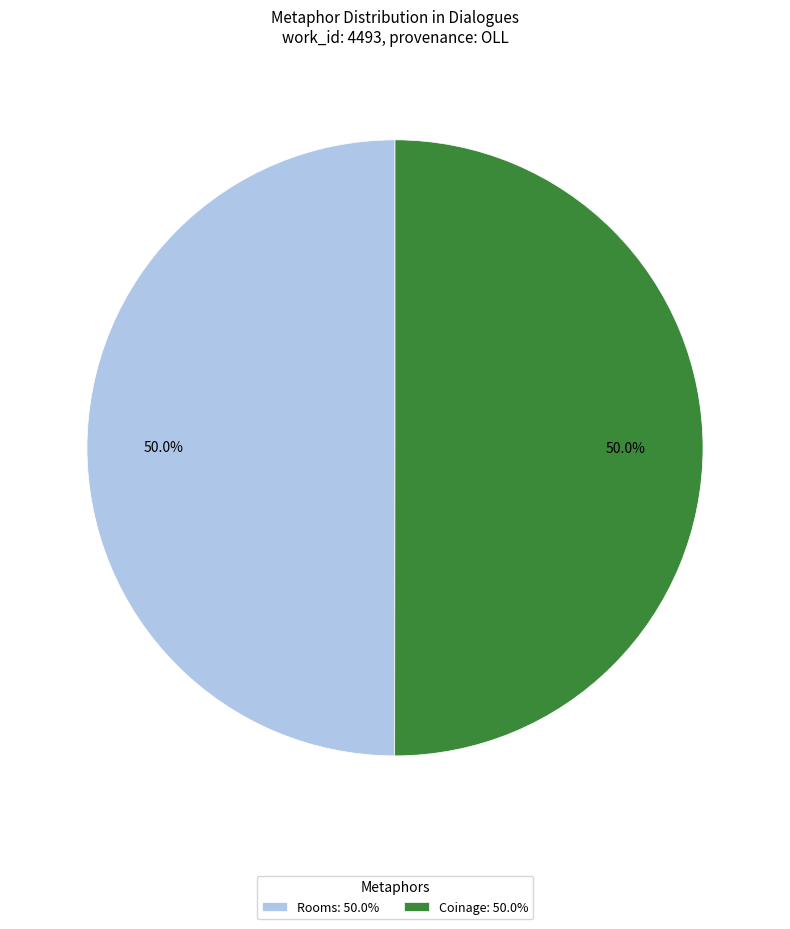

Combined, what portion of the pie is Coinage and Rooms?

100.0%